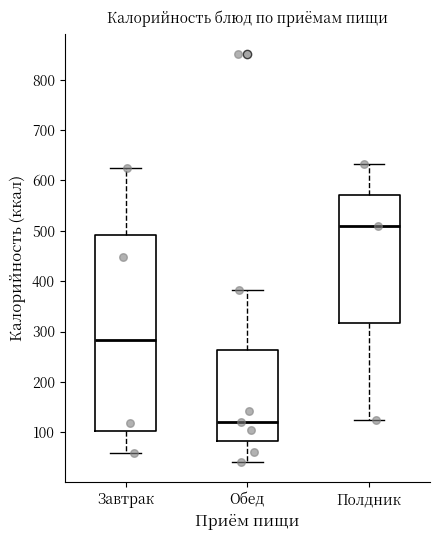

Where is the lower edge of the box for Обед on the y-axis? The values are not printed on the chart, so give them approximately, as read against the axis.

80